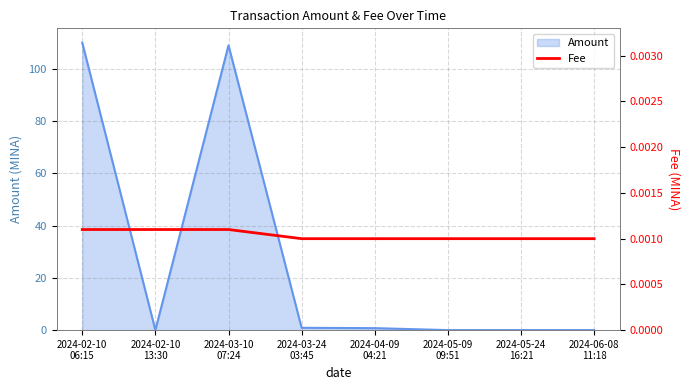

How many data points does each series have?

8